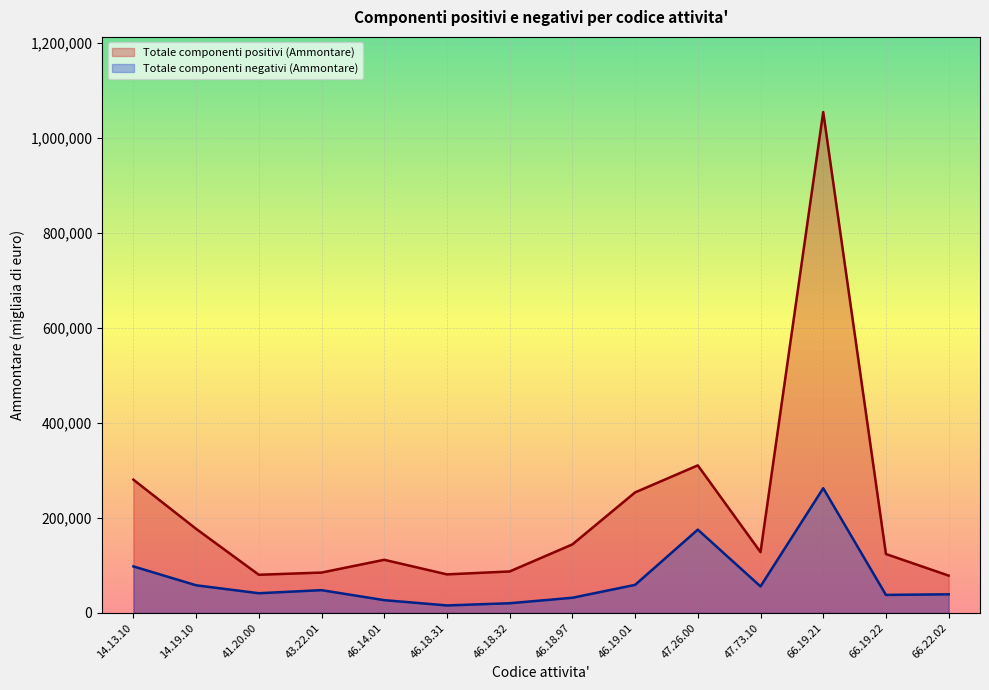

What is the greatest value displayed?

1055016